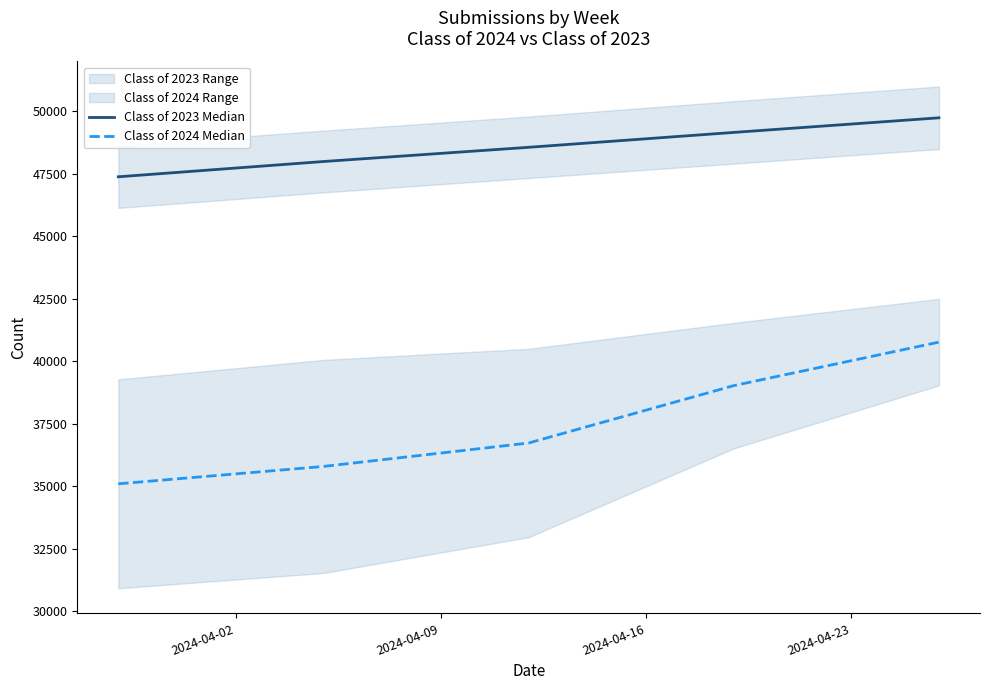

What is the highest value of the Class of 2024 Median series?

40764.0